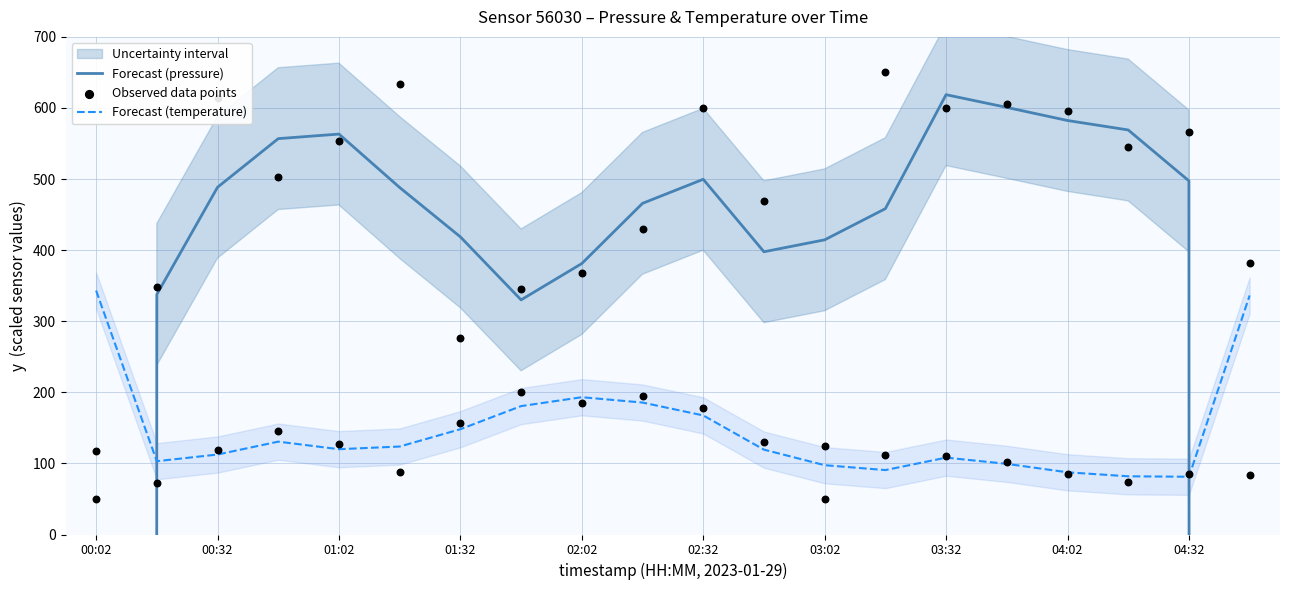

Which series contains the lowest Y value?

Forecast (pressure)